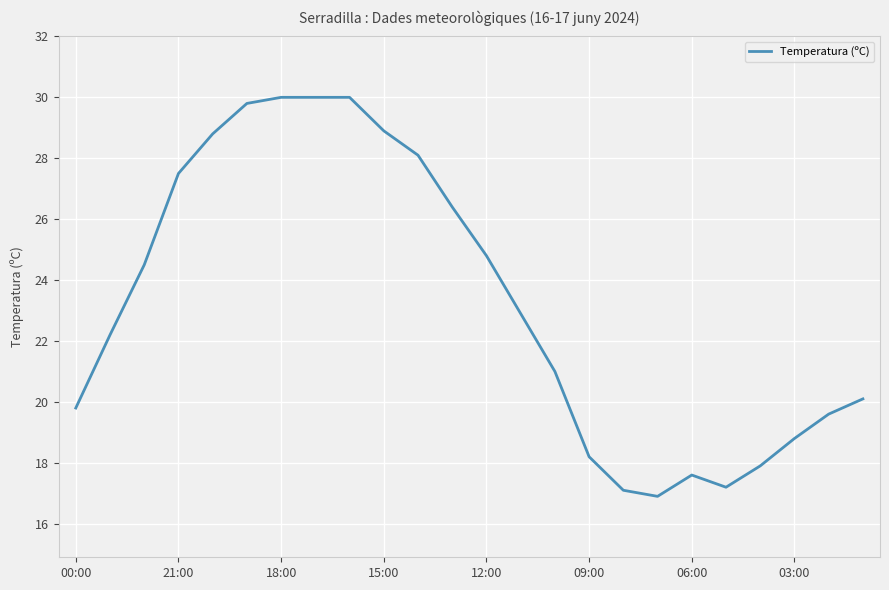

What is the greatest value displayed?

30.0